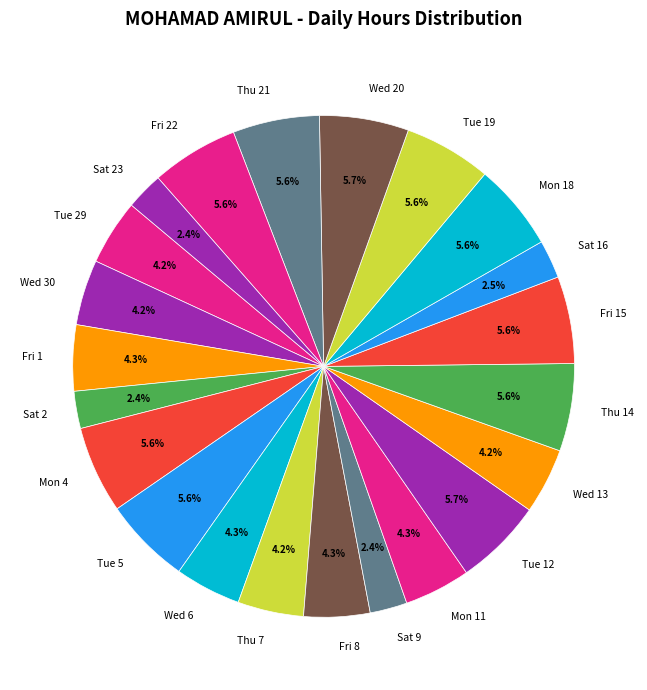

Is there a majority slice in this chart?

No